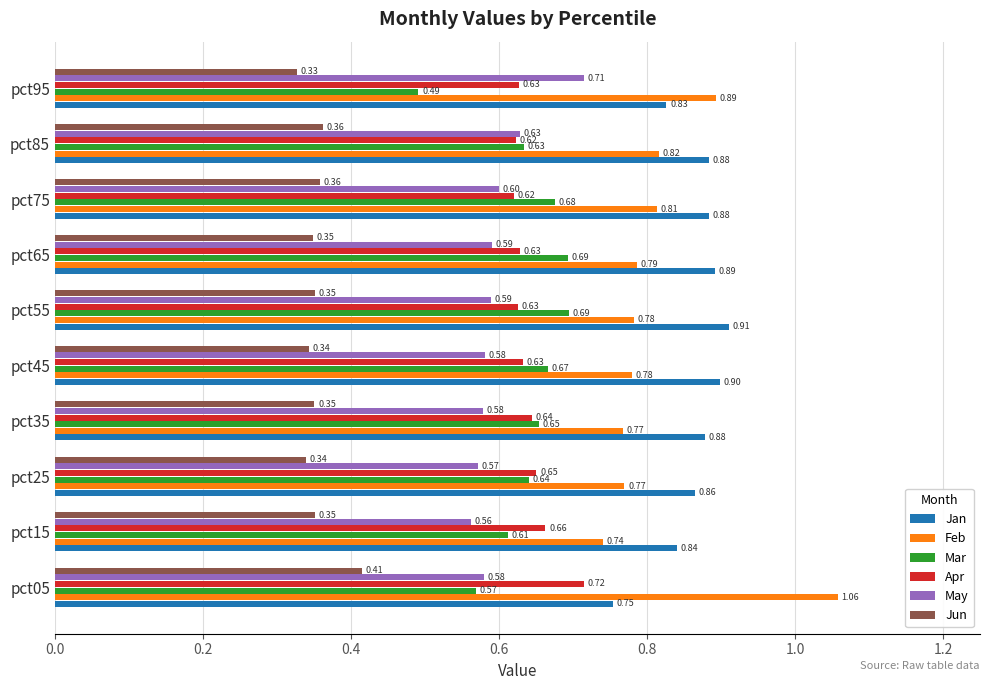

What are all the series names shown in the legend?

Jan, Feb, Mar, Apr, May, Jun